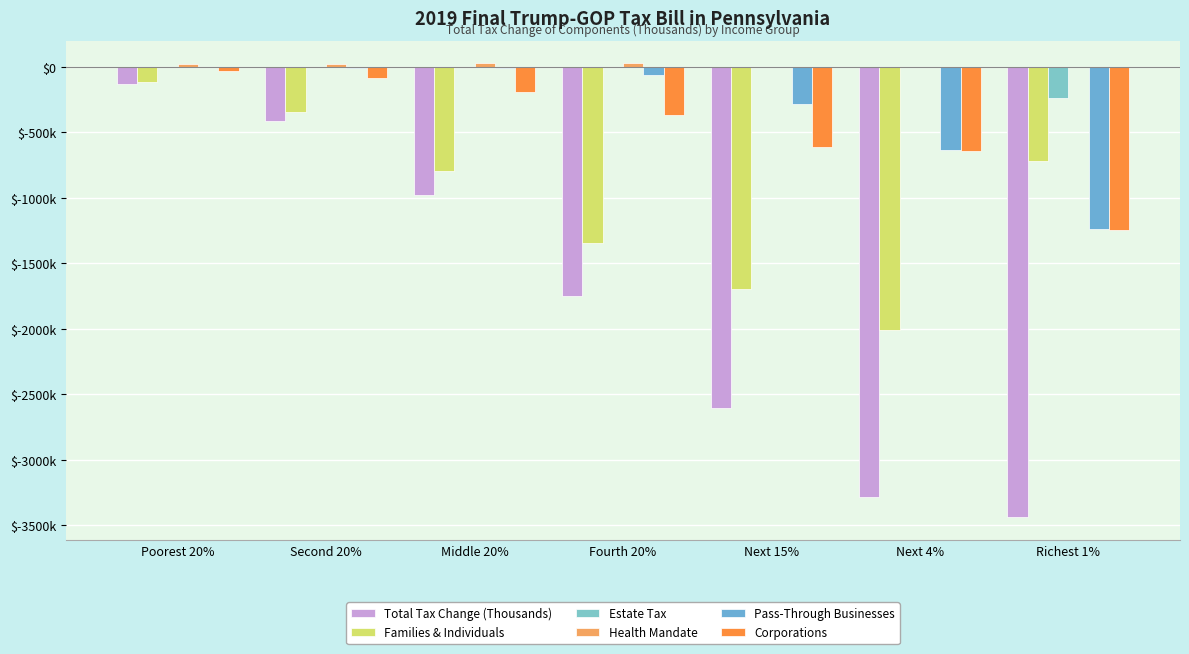

What position from the left is Next 4%?

6